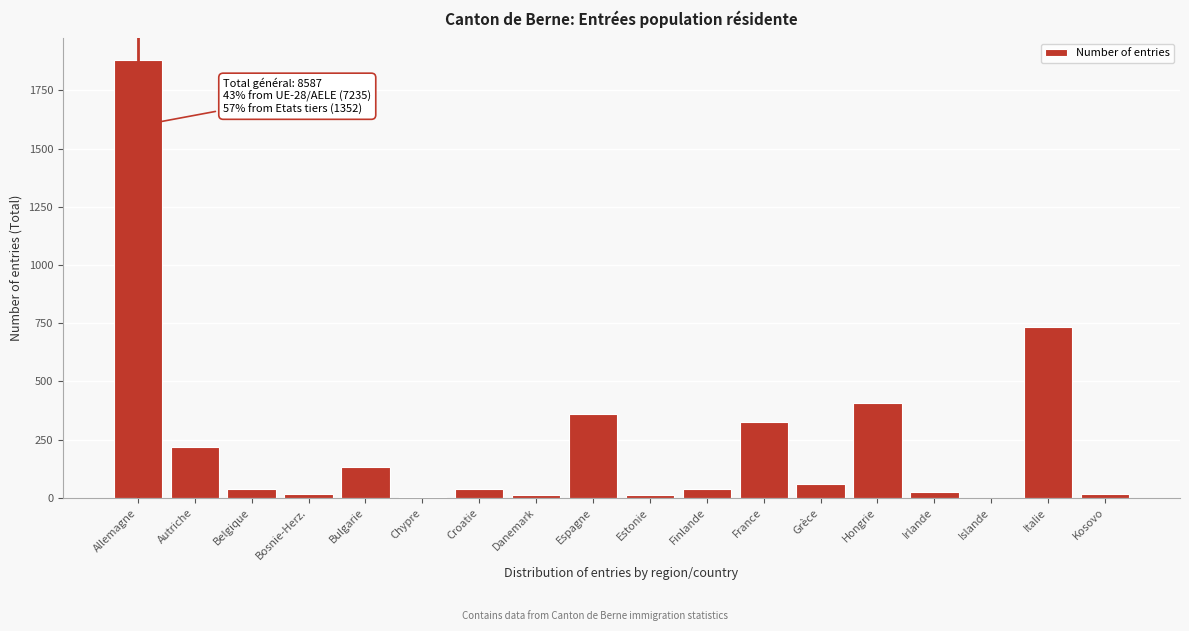

Between Islande and Italie, which is larger?

Italie